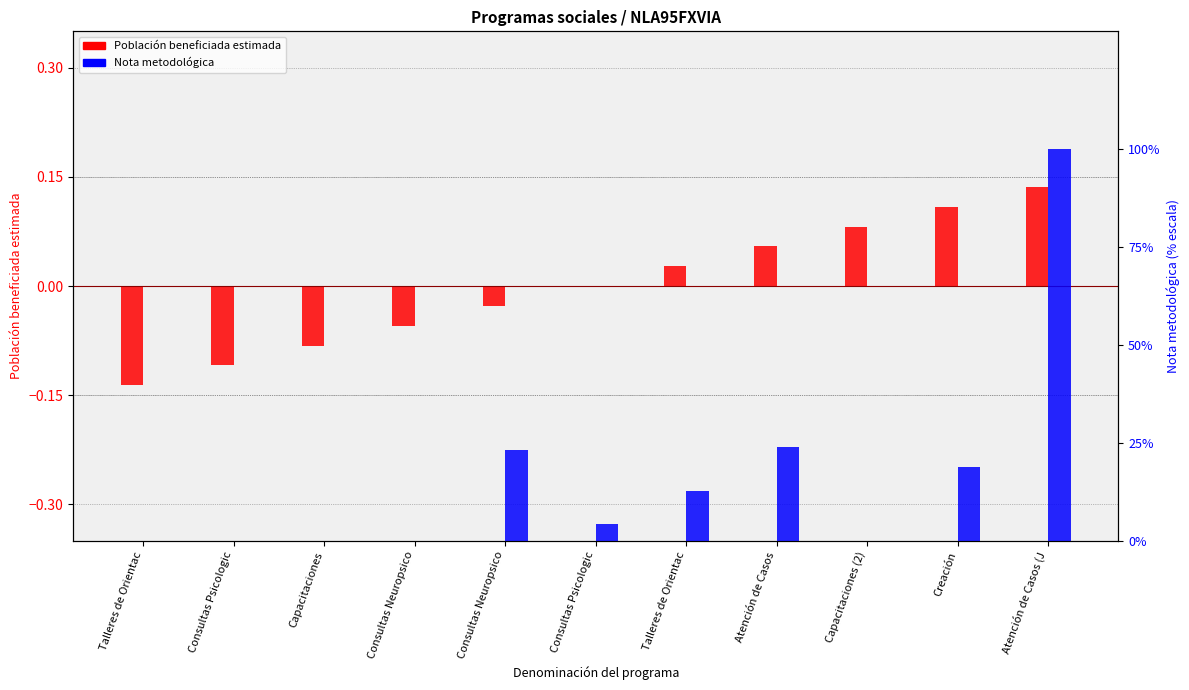

True or false: Población beneficiada estimada has a value of 0.1 at Capacitaciones (2).

False